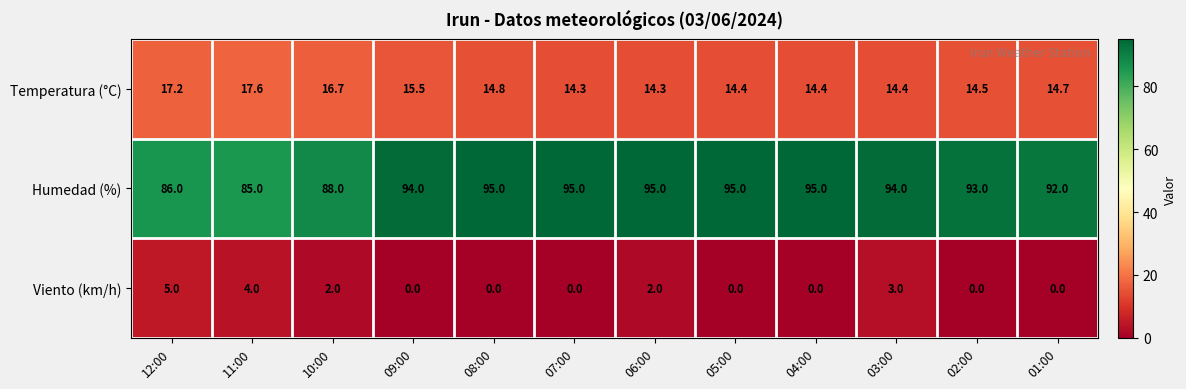

What is the difference between the maximum and minimum values in the Viento (km/h) series?

5.0